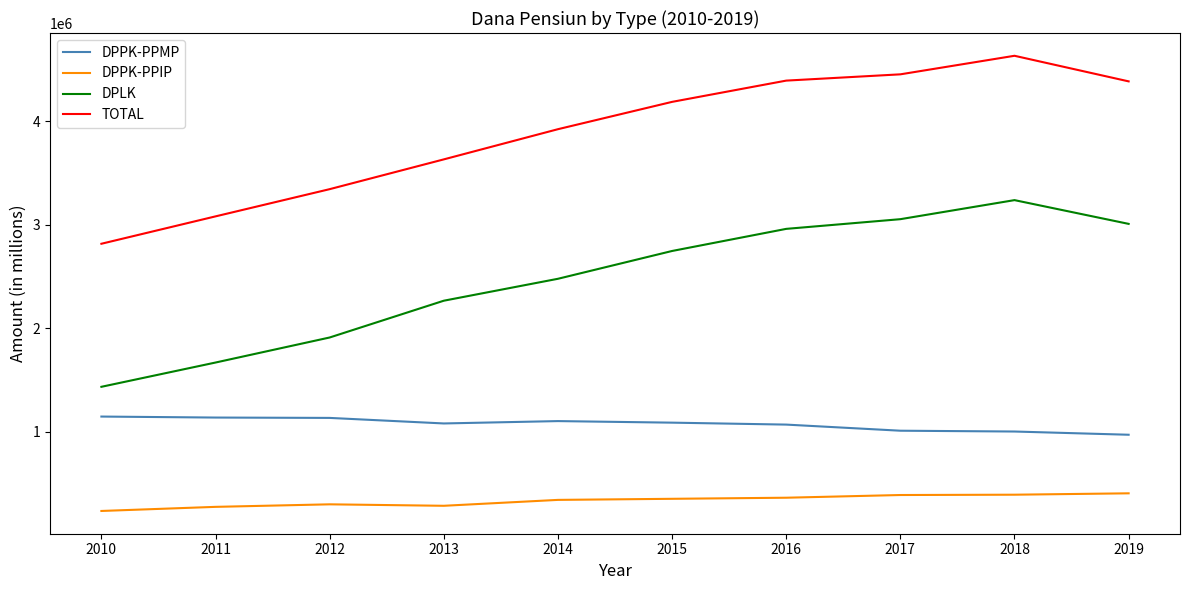

At which category does the chart reach its minimum across all series?

2010